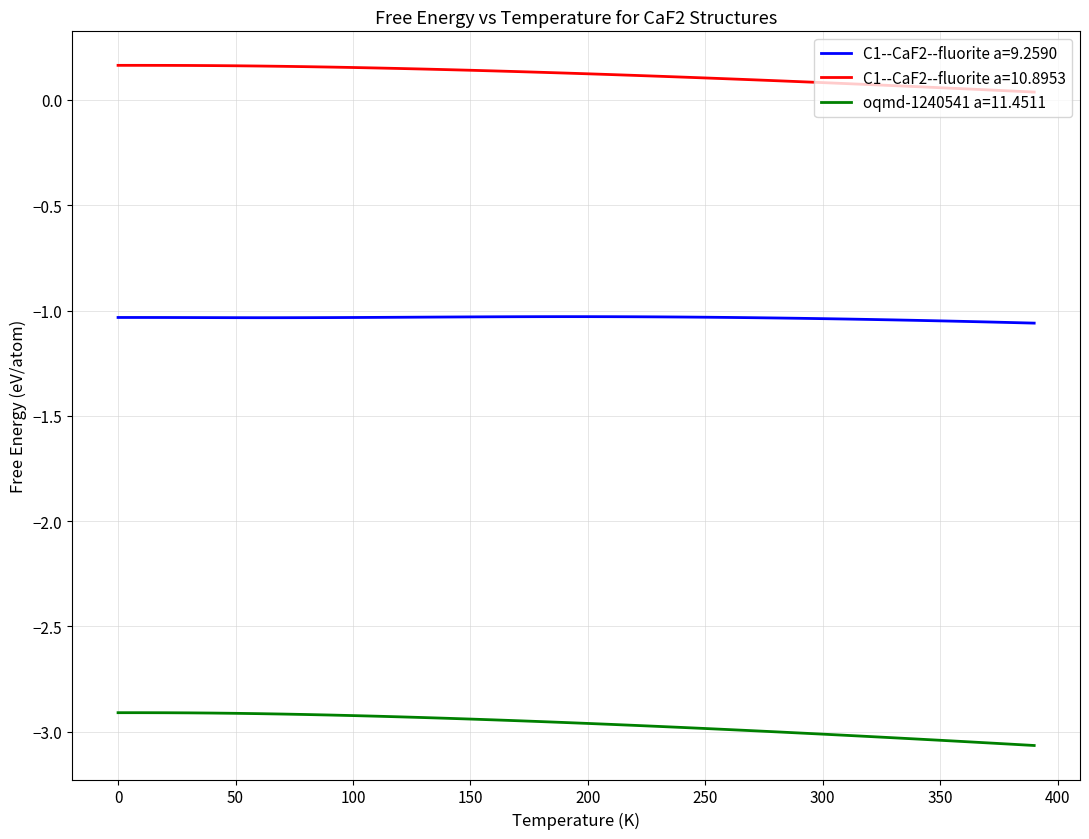

True or false: oqmd-1240541 a=11.4511 and C1--CaF2--fluorite a=9.2590 intersect in this chart.

False